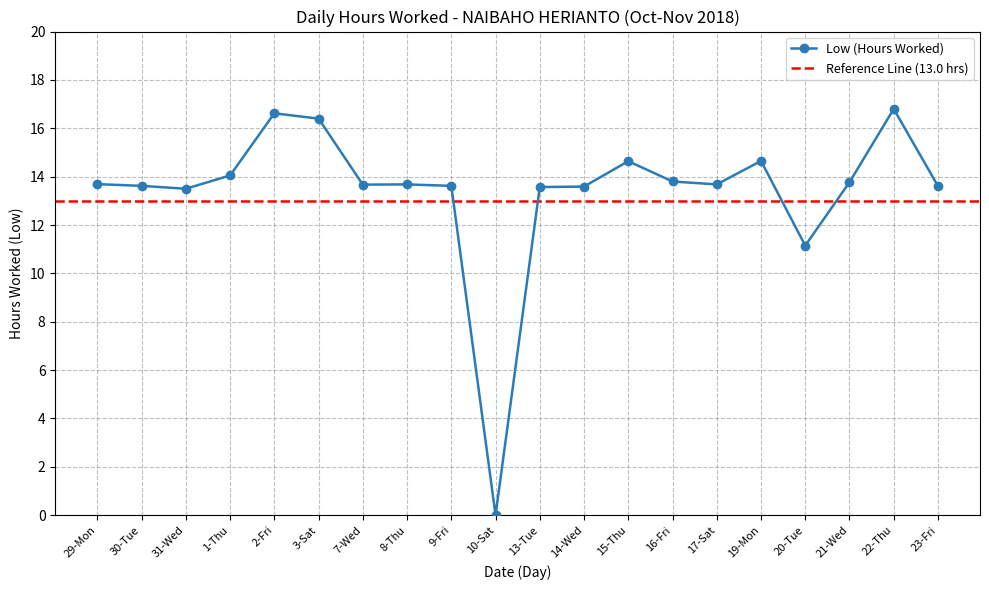

How many data points does each series have?

20